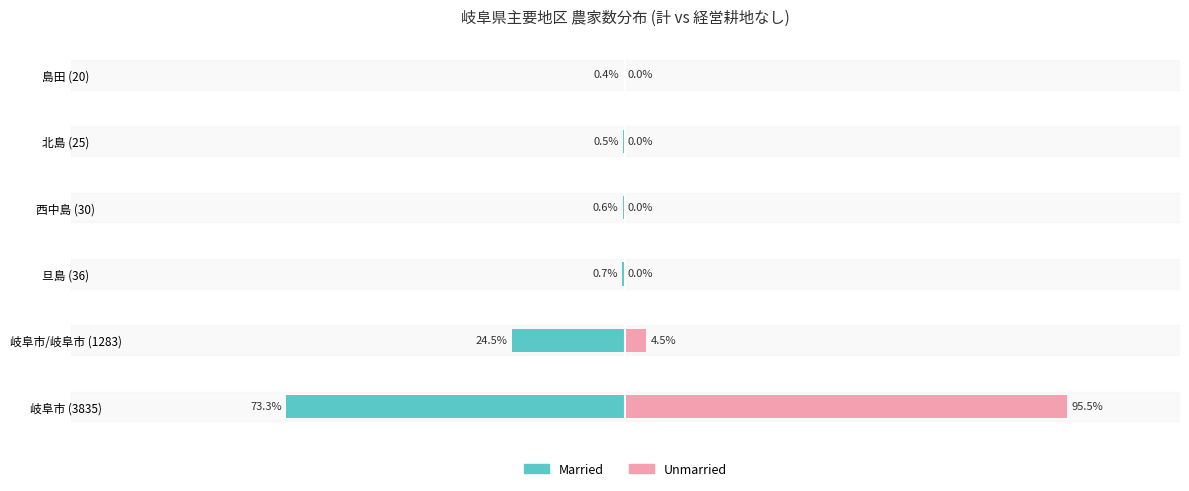

What is the maximum value for Unmarried?

95.5